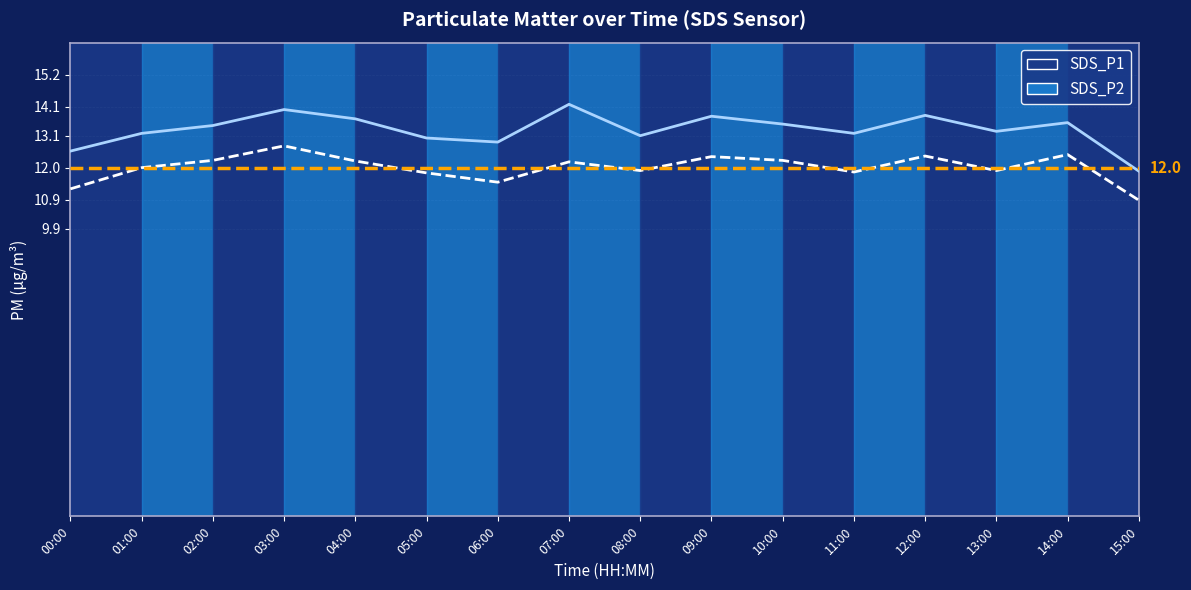

True or false: SDS_P2 and SDS_P1 intersect in this chart.

False